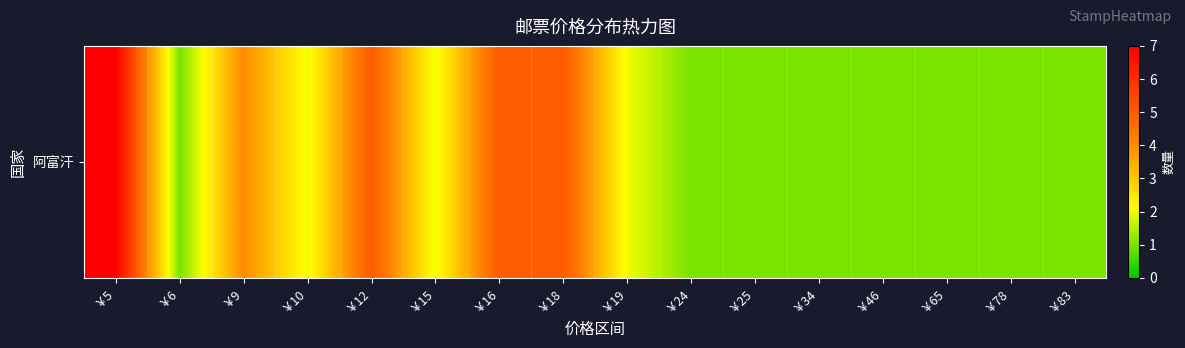

How many data points does each series have?

16